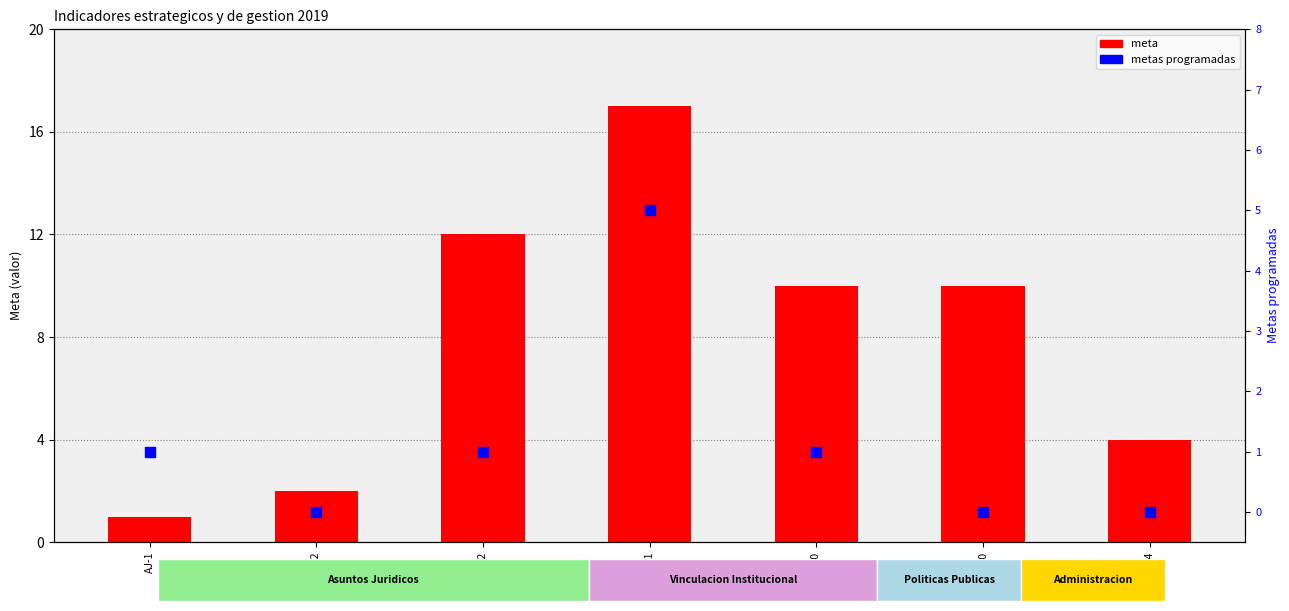

Which series has the largest Y range (max minus min)?

meta